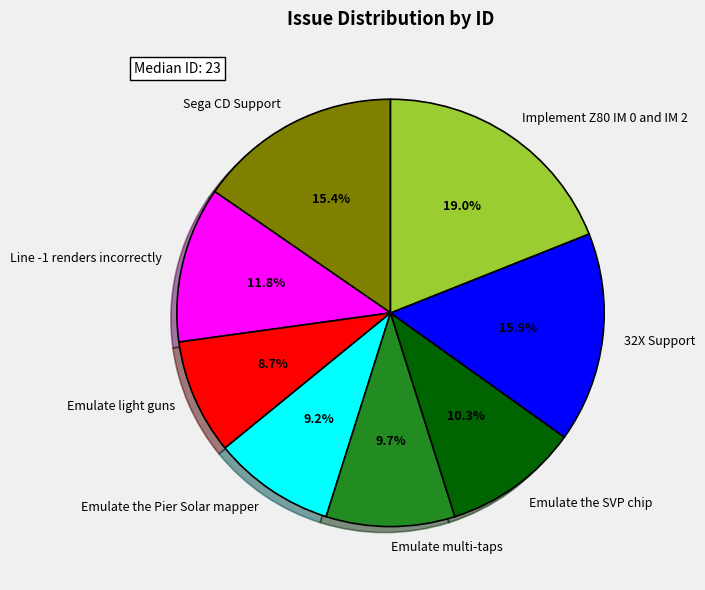

What is the ratio of the value at Emulate light guns to the value at Sega CD Support?

0.6